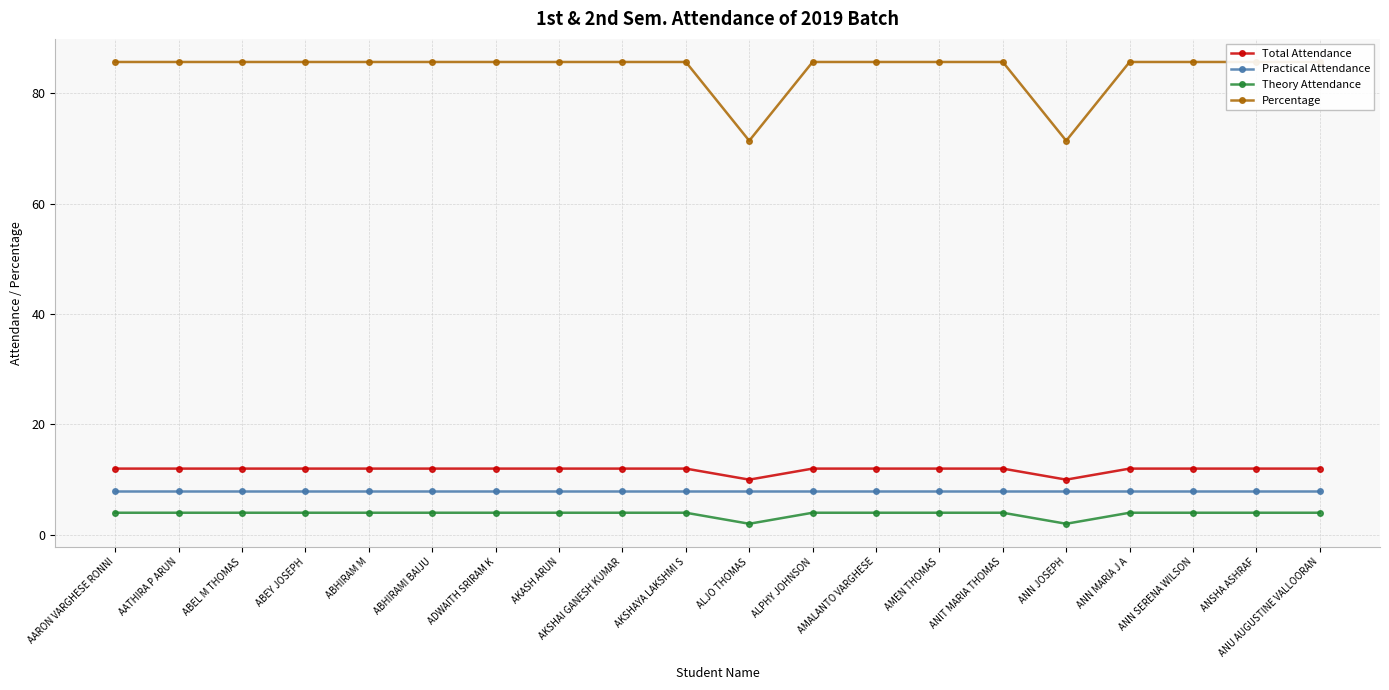

At how many categories does at least one series exceed 68?

20